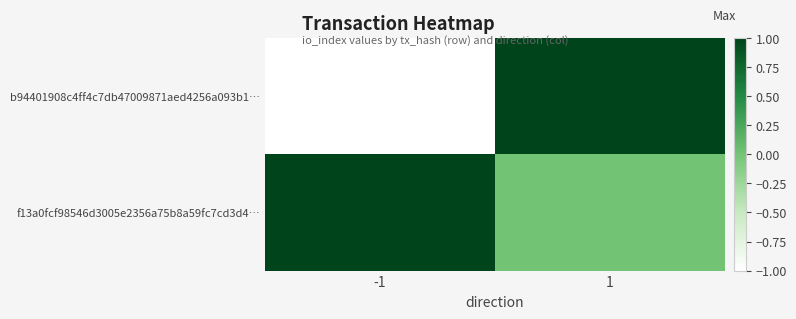

At 1, list the series in order from largest to smallest.

b94401908c4ff4c7db47009871aed4256a093b1…, f13a0fcf98546d3005e2356a75b8a59fc7cd3d4…